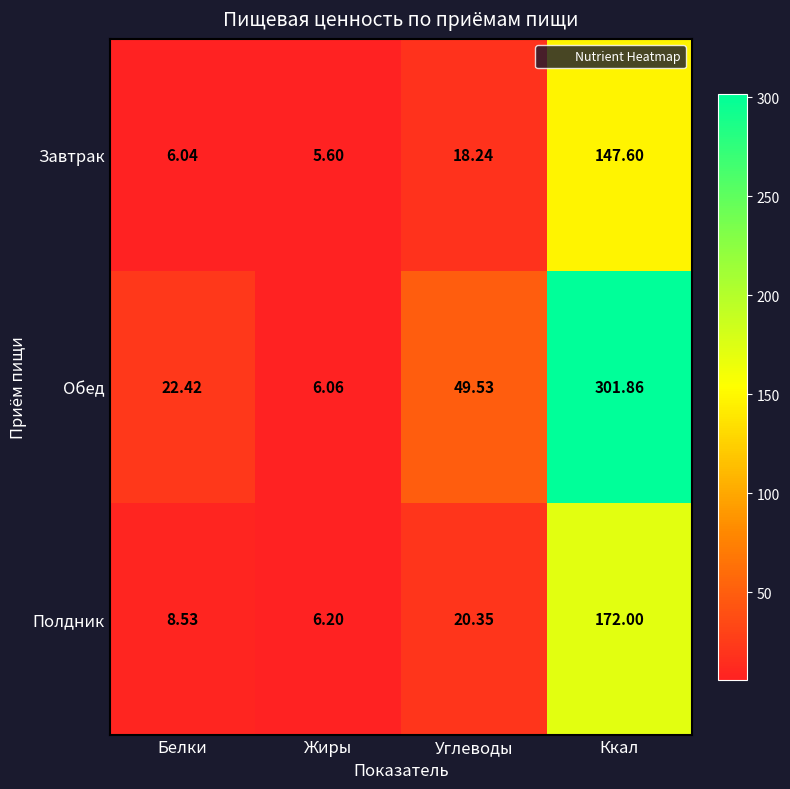

Which series has the widest spread of values?

Обед